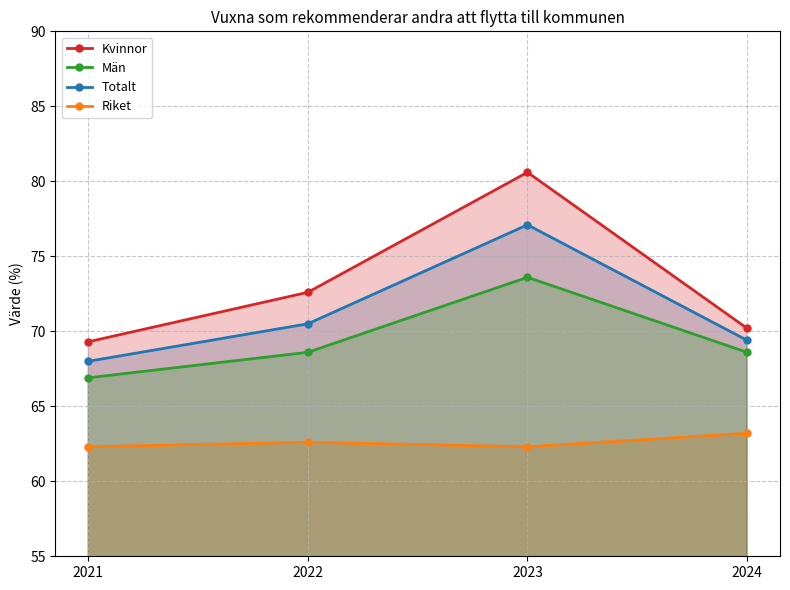

How many data points in Totalt are above 70?

2